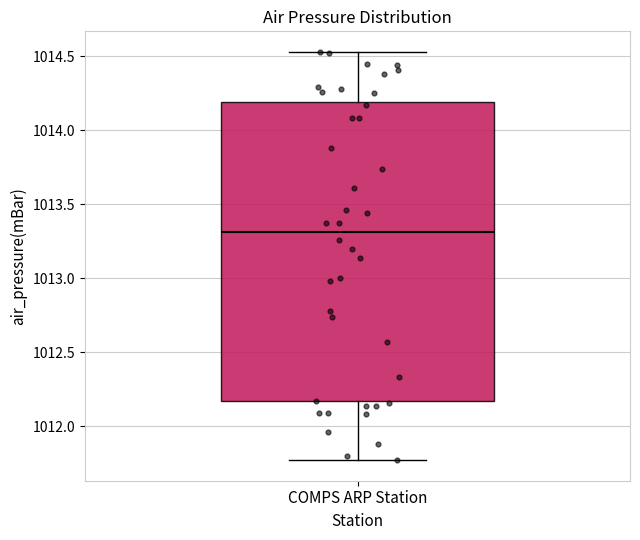

Where does the lower whisker of the box for COMPS ARP Station end on the y-axis? The values are not printed on the chart, so give them approximately, as read against the axis.

1011.75